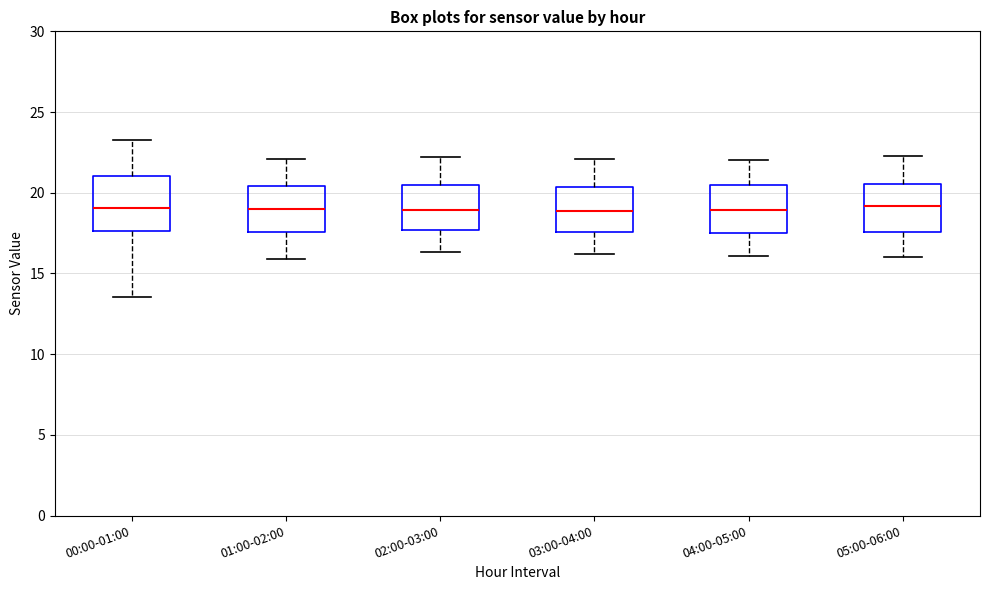

Reading left to right, read every box against the y-axis: the position of its median line, the range the box covers, and the ends of its whiskers. The values are not printed on the chart, so give them approximately, as read against the axis.

00:00-01:00: median 19.0, box 17.5 to 21.0, whiskers 13.5 to 23.5
01:00-02:00: median 19.0, box 17.5 to 20.5, whiskers 16.0 to 22.0
02:00-03:00: median 19.0, box 17.5 to 20.5, whiskers 16.5 to 22.0
03:00-04:00: median 19.0, box 17.5 to 20.5, whiskers 16.0 to 22.0
04:00-05:00: median 19.0, box 17.5 to 20.5, whiskers 16.0 to 22.0
05:00-06:00: median 19.0, box 17.5 to 20.5, whiskers 16.0 to 22.5